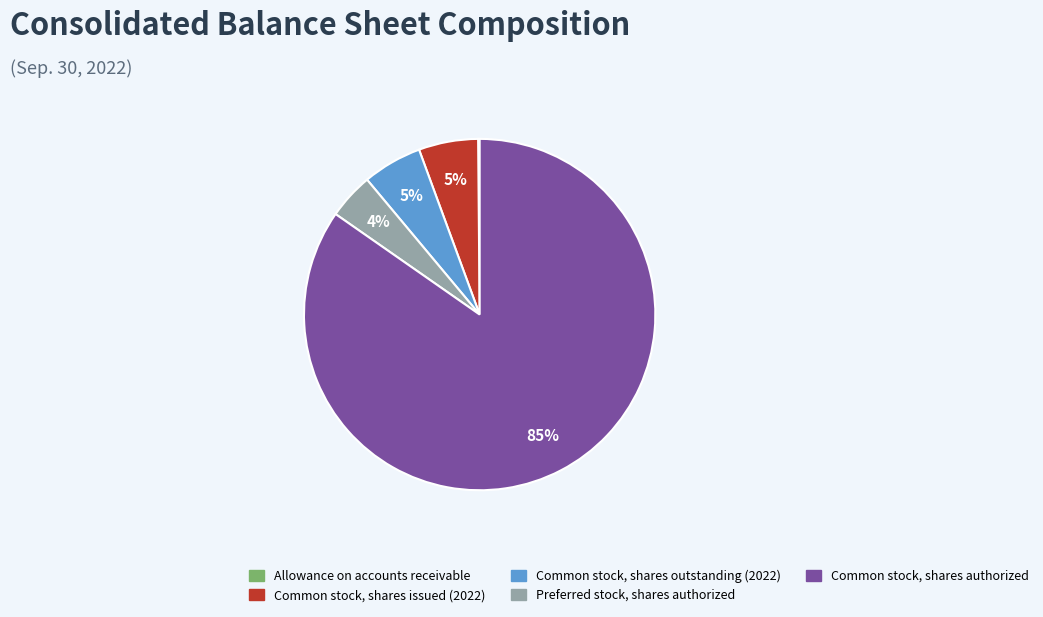

Combined, do Common stock, shares issued (2022) and Preferred stock, shares authorized account for over 50%?

No